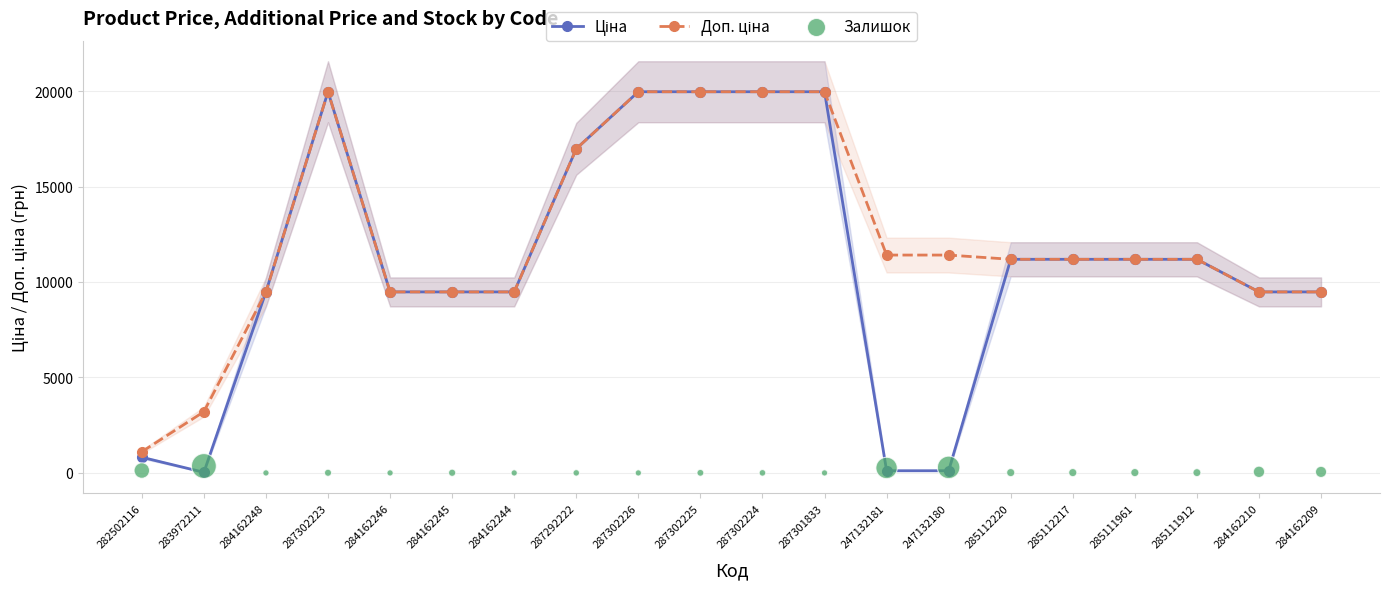

Which series reaches the minimum Y coordinate?

Залишок